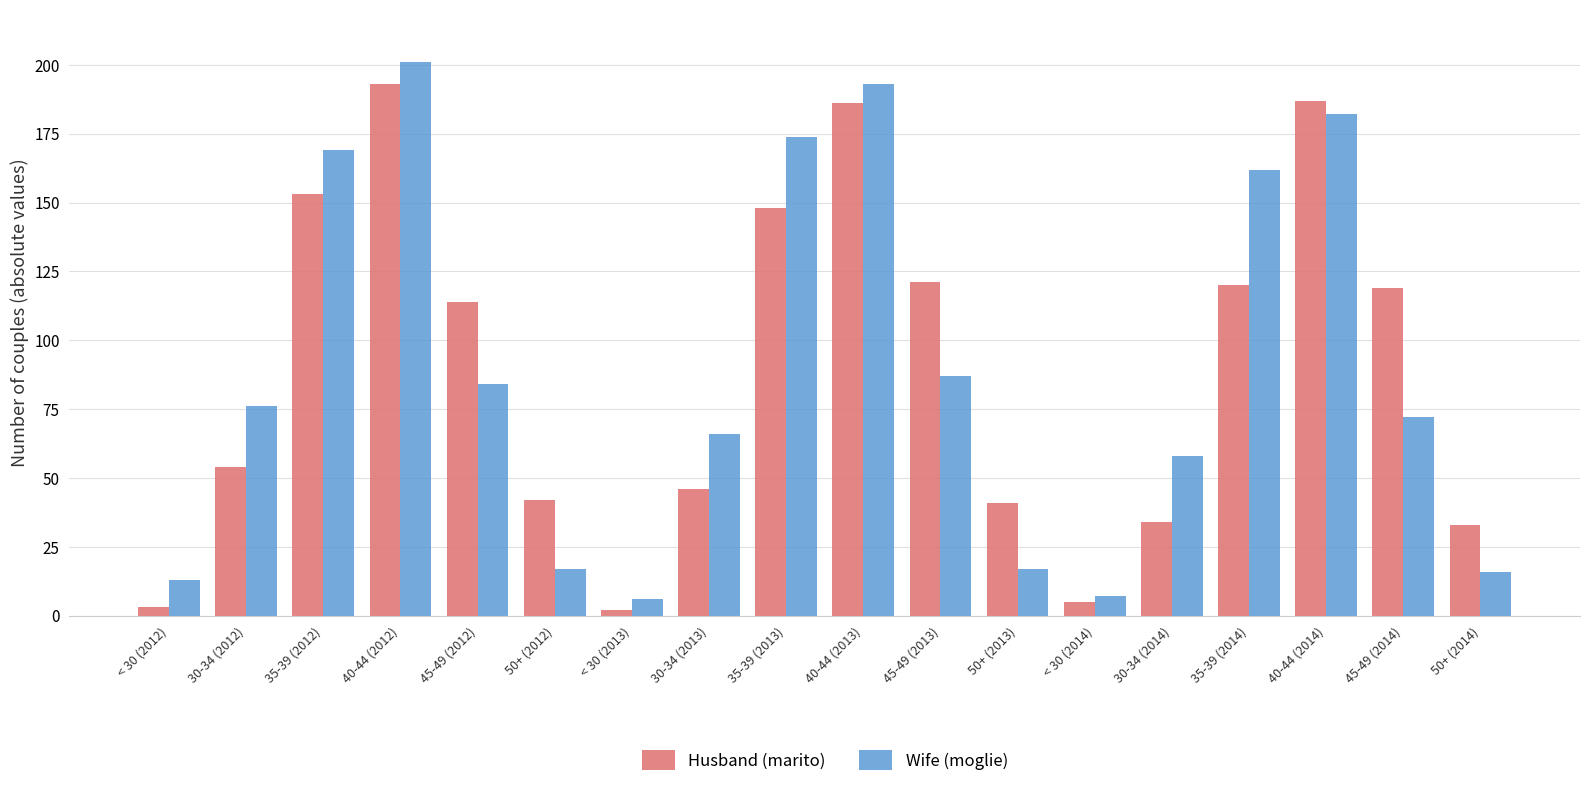

What is the total value across all series at < 30 (2013)?

8